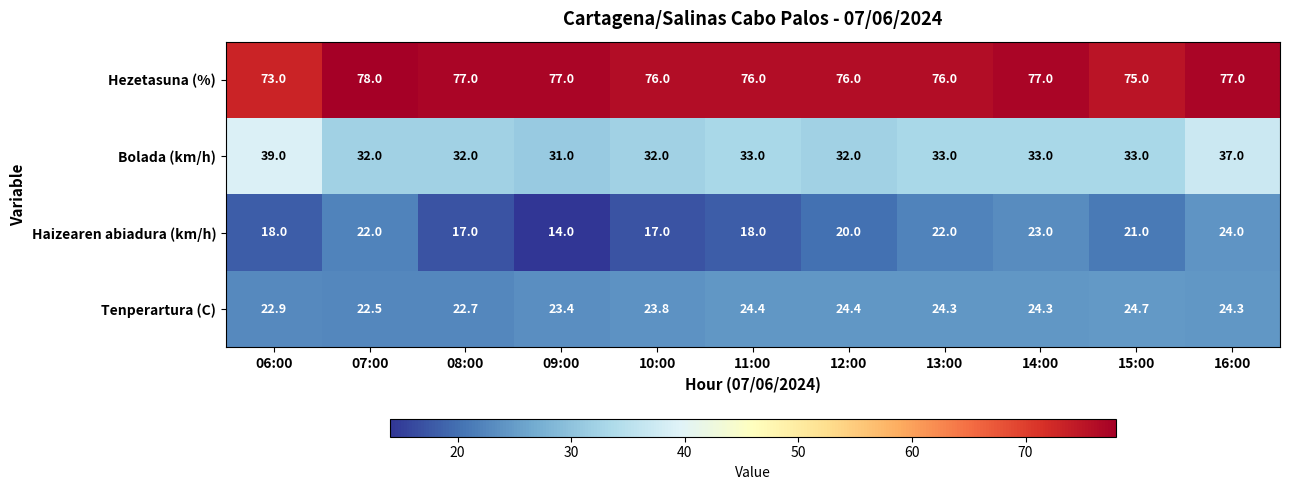

How many values in the Haizearen abiadura (km/h) series are below 20?

5